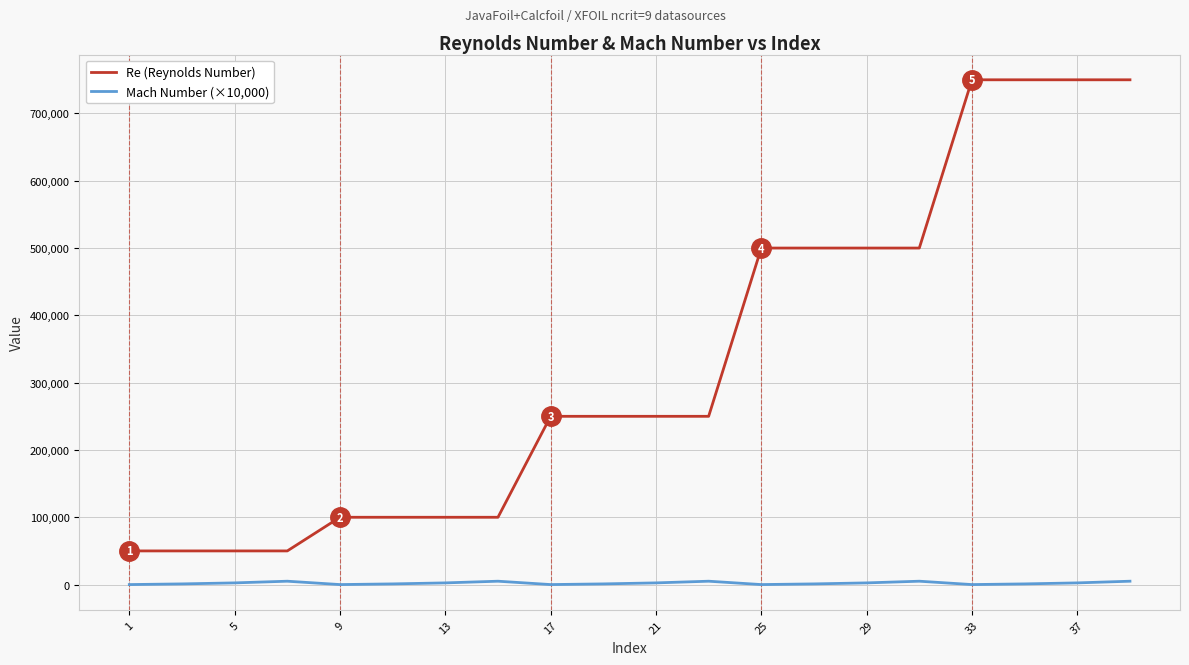

What is the difference between the second highest and minimum values in the Re (Reynolds Number) series?

700000